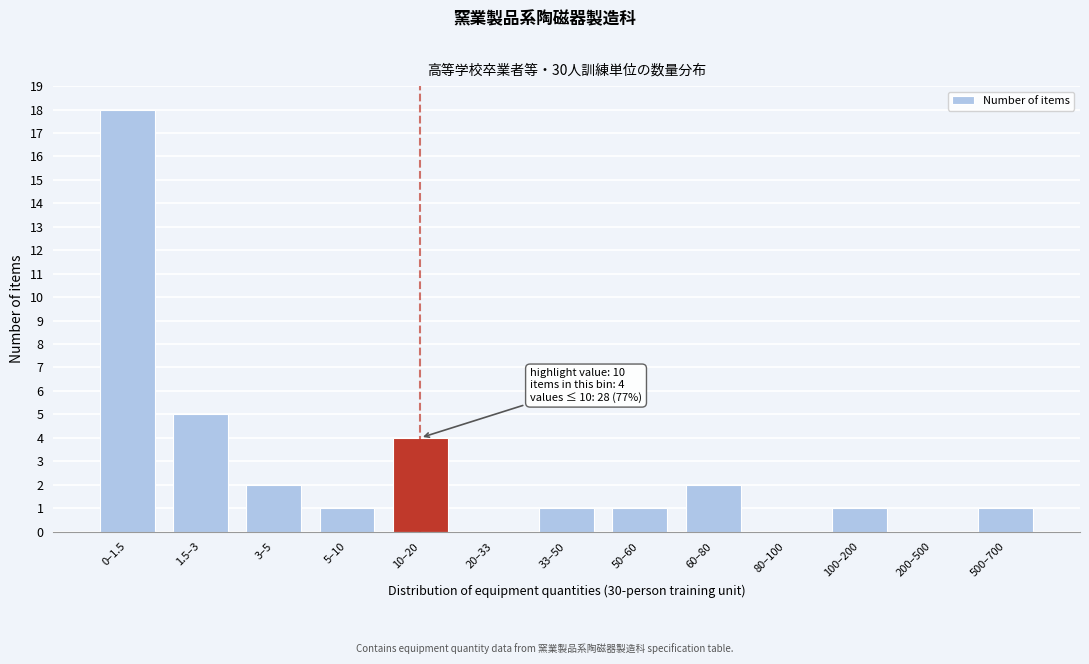

Reading left to right, transcribe all the data shown in this chart.

0–1.5=18	1.5–3=5	3–5=2	5–10=1	10–20=4	20–33=0	33–50=1	50–60=1	60–80=2	80–100=0	100–200=1	200–500=0	500–700=1